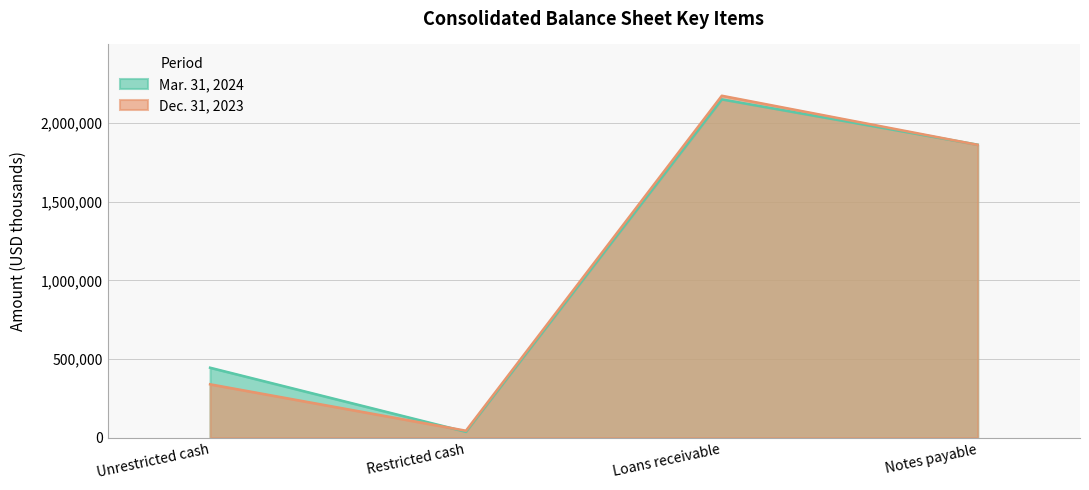

Is the value of Mar. 31, 2024 at Loans receivable greater than the value of Dec. 31, 2023 at Restricted cash?

Yes